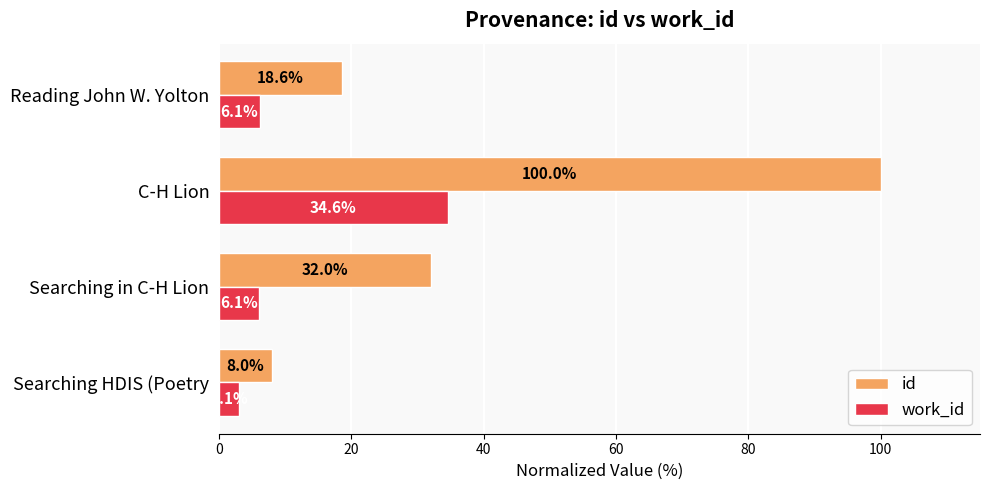

How many values in the id series are below 32?

2